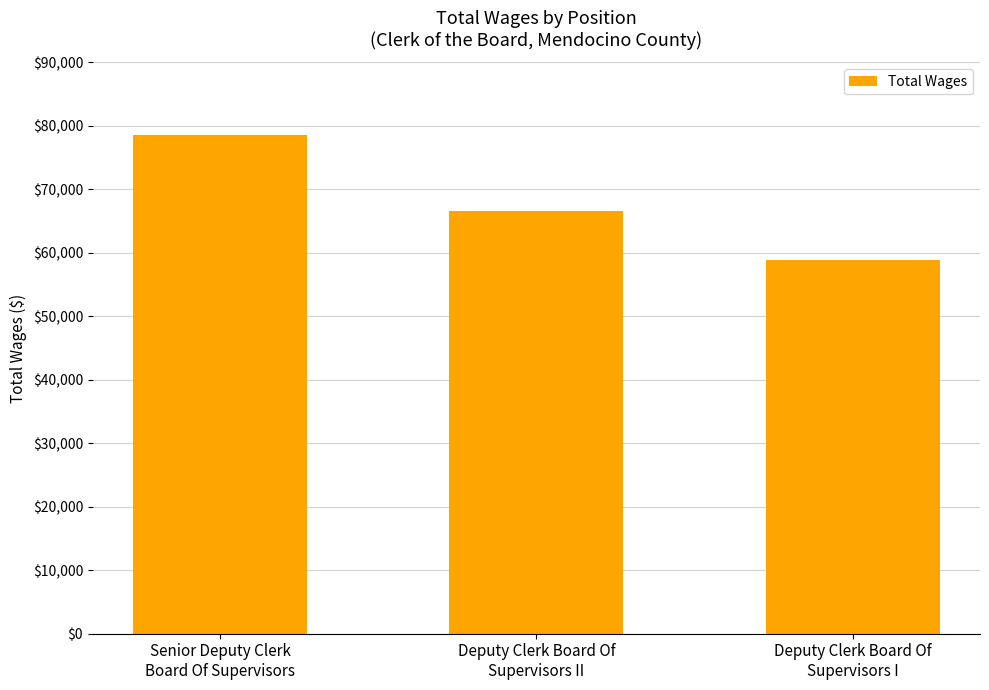

List the labels in order of value, smallest first.

Deputy Clerk Board Of
Supervisors I, Deputy Clerk Board Of
Supervisors II, Senior Deputy Clerk
Board Of Supervisors